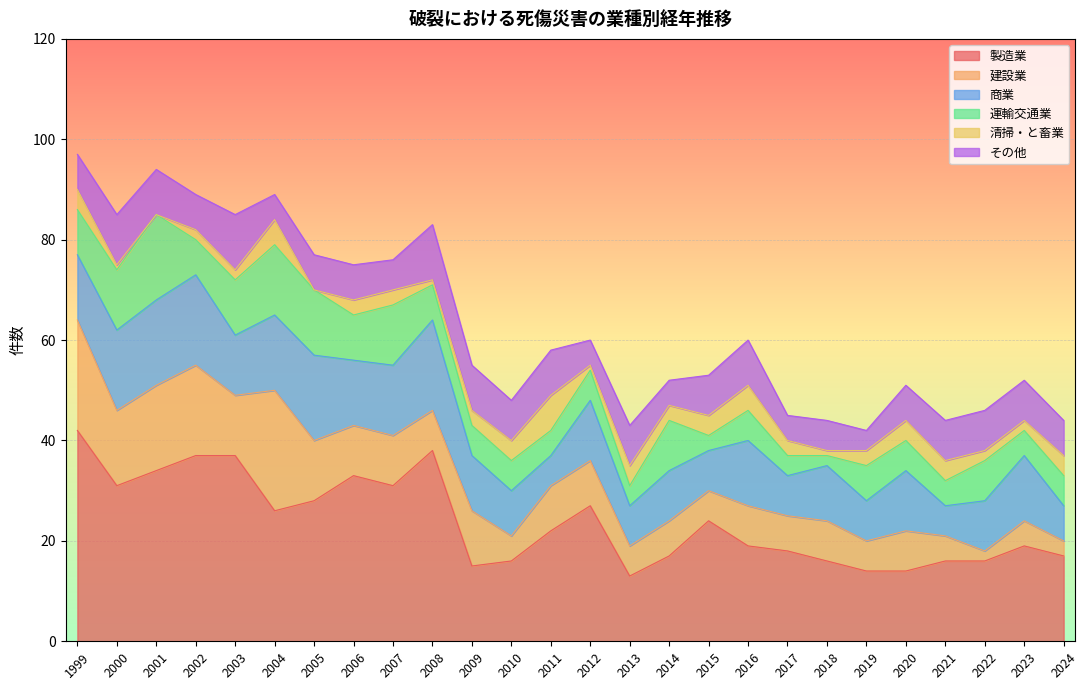

What value does the 建設業 series have at 2000?

15